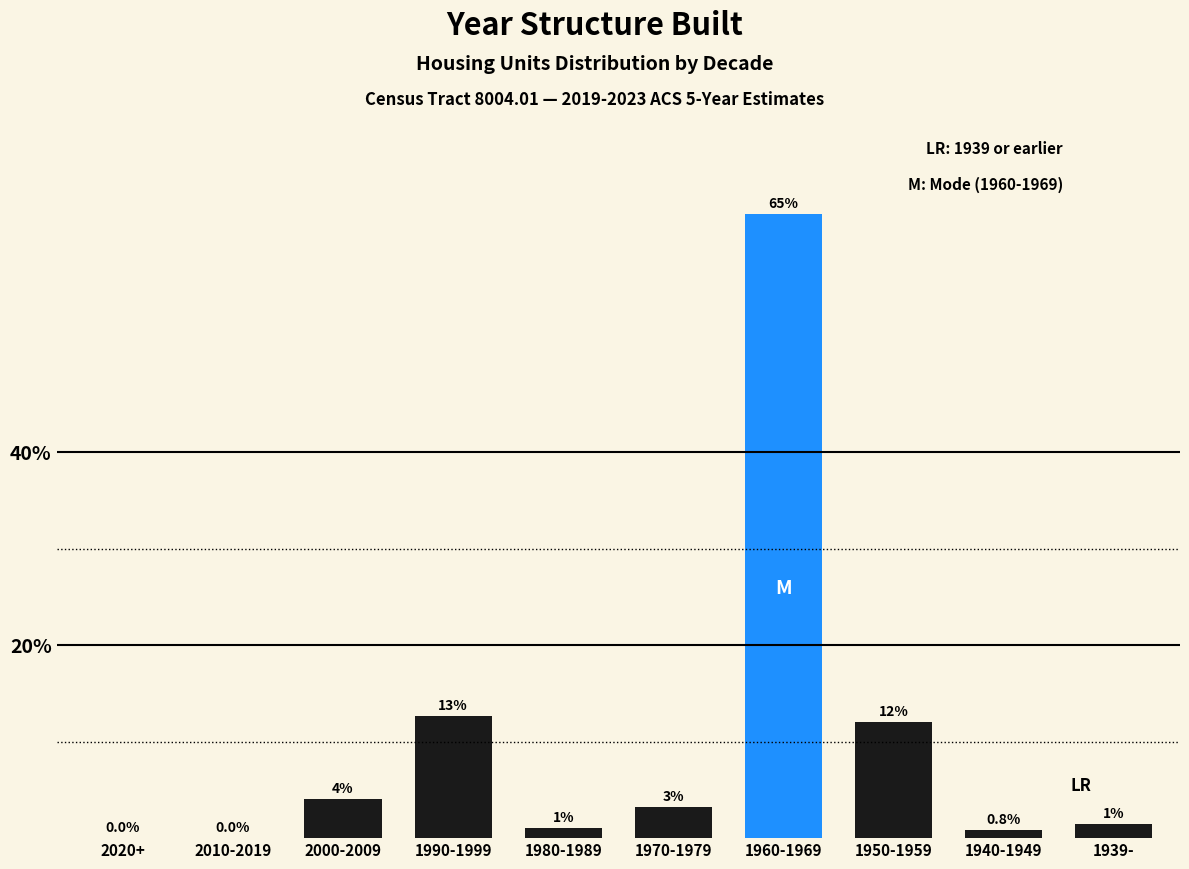

Which category has the highest value across all series?

1960-1969